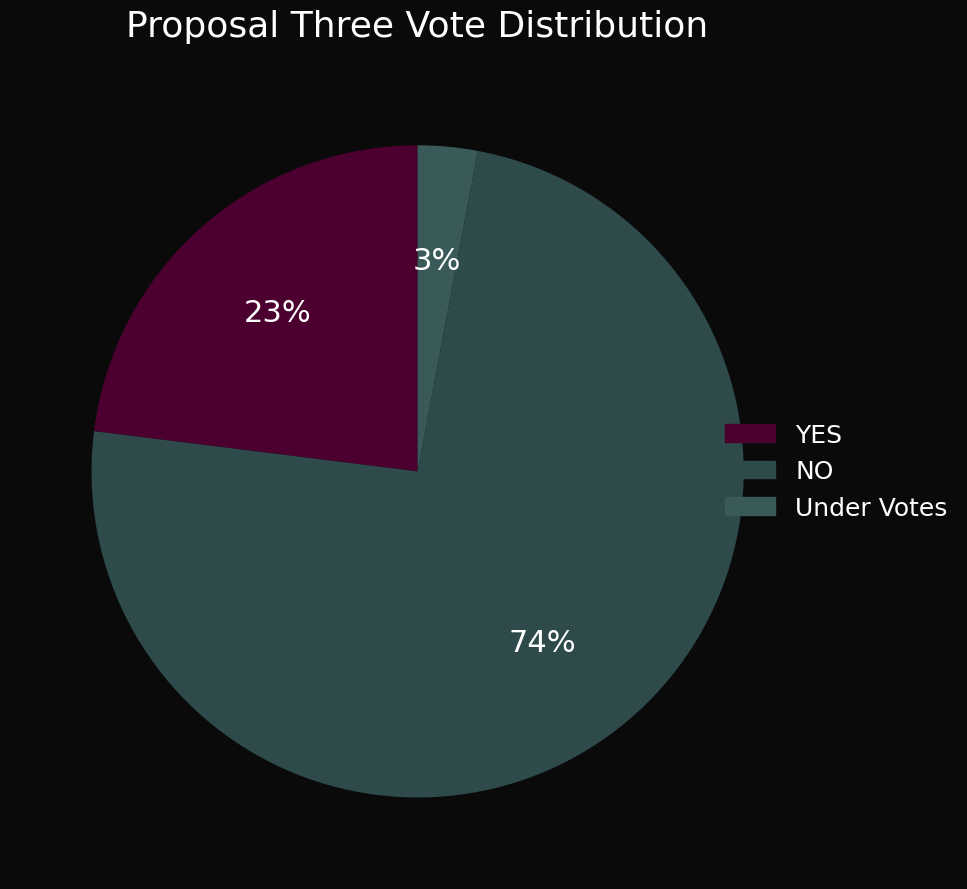

To the nearest percent, what is the average slice percentage?

33%